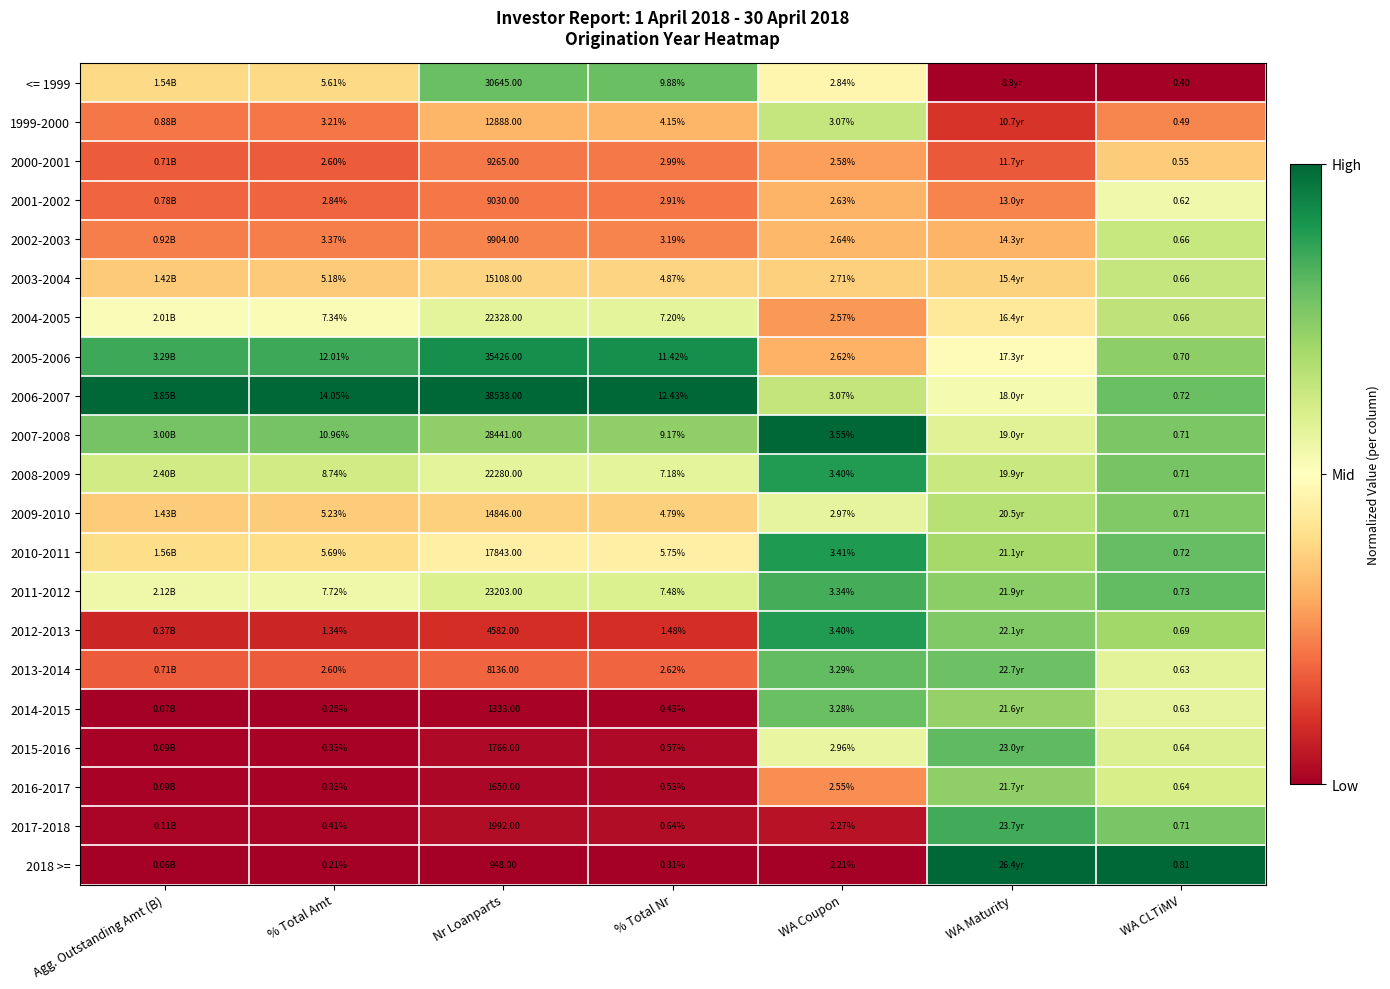

Is the value of 2008-2009 at % Total Amt greater than the value of 2015-2016 at Nr Loanparts?

No